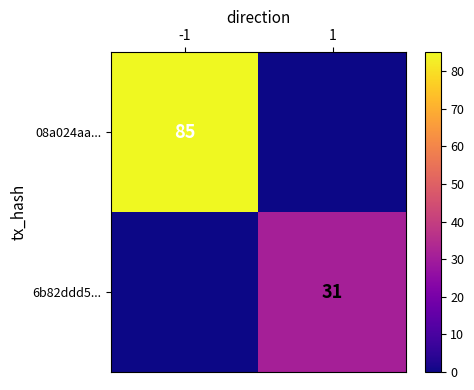

The value of 6b82ddd5... at 1 is 31. True or false?

True